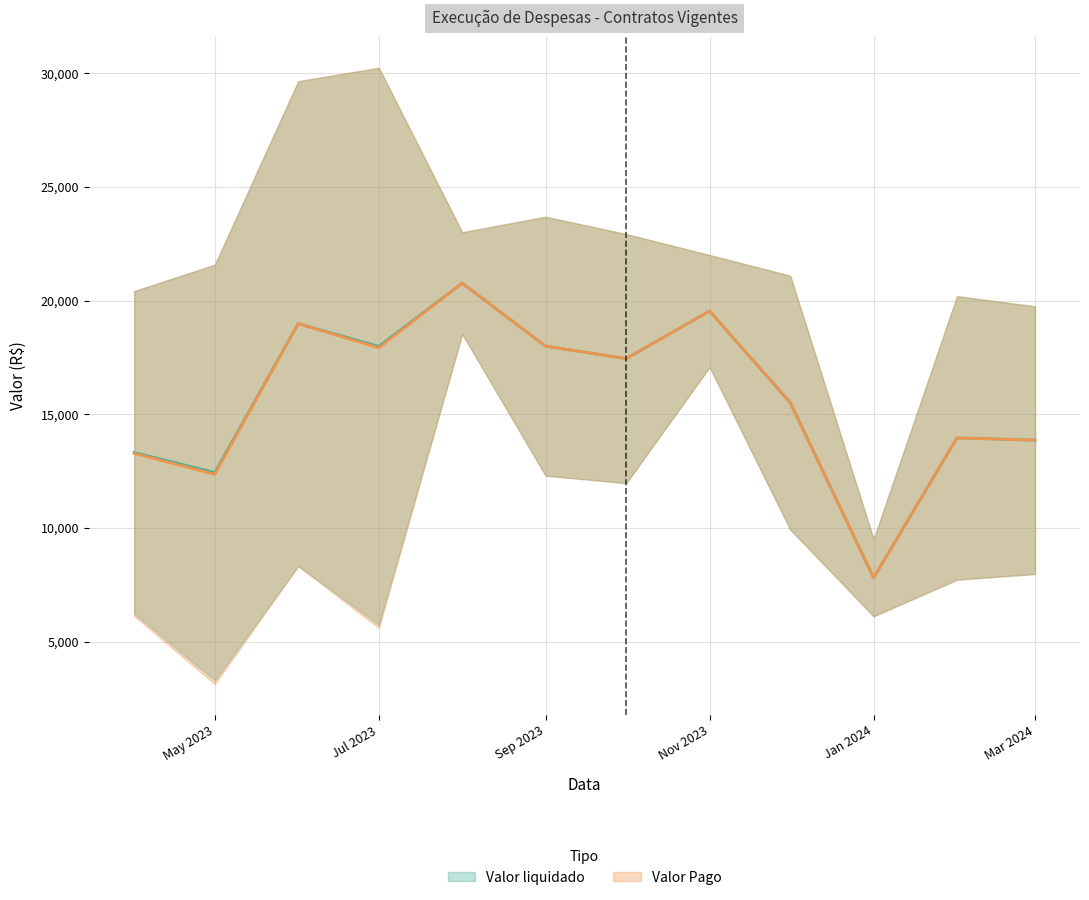

The Valor liquidado series shows 16579.5 at 19. True or false?

False